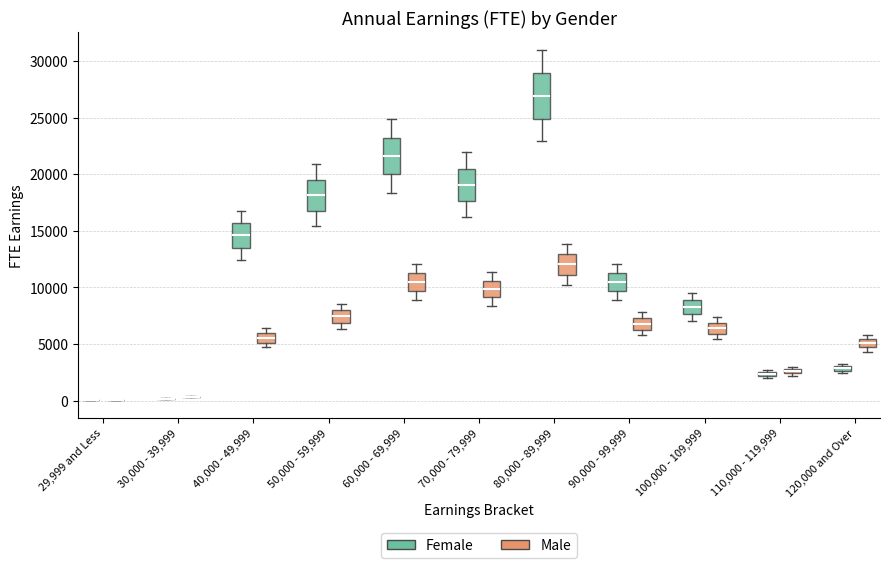

Where does the upper whisker of the box for 60,000 - 69,999 (Female) end on the y-axis? The values are not printed on the chart, so give them approximately, as read against the axis.

25000